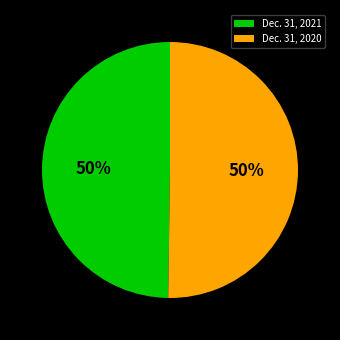

What is the ratio of the value at Dec. 31, 2020 to the value at Dec. 31, 2021?

1.0